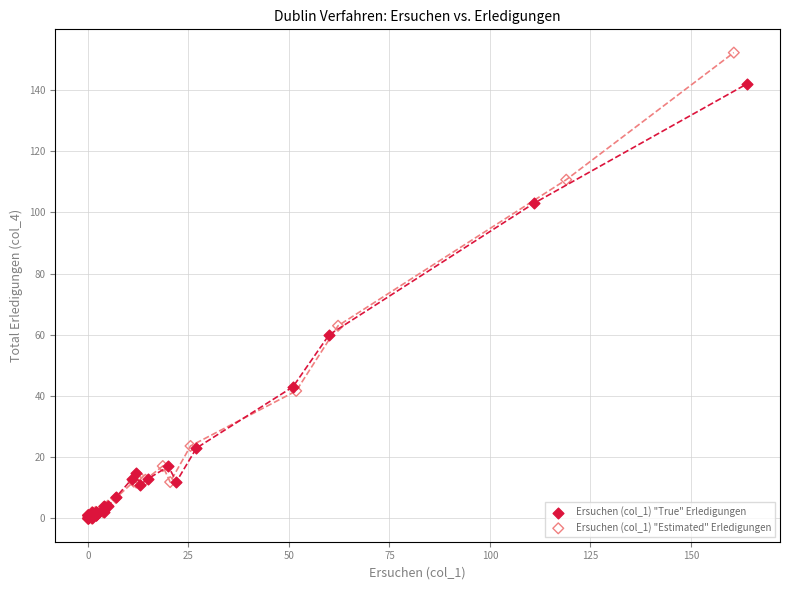

What are all the series names shown in the legend?

Ersuchen (col_1) "True" Erledigungen, Ersuchen (col_1) "Estimated" Erledigungen